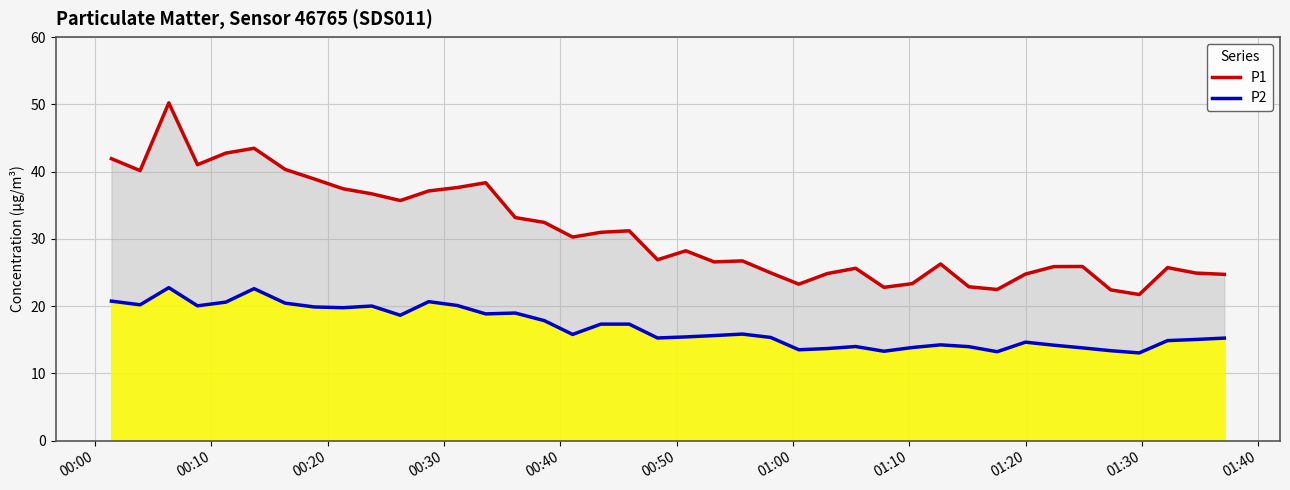

Reading right to left, list all the values displayed in this chart.

P1: 24.7	24.9	25.7	21.7	22.4	25.9	25.9	24.8	22.5	22.9	26.3	23.4	22.8	25.6	24.9	23.3	24.9	26.7	26.6	28.2	26.9	31.2	31.0	30.3	32.5	33.2	38.4	37.6	37.1	35.7	36.7	37.5	38.9	40.3	43.5	42.8	41.0	50.2	40.1	41.9
P2: 15.2	15.1	14.9	13.1	13.4	13.8	14.2	14.7	13.2	14.0	14.2	13.8	13.3	14.0	13.7	13.5	15.3	15.8	15.6	15.4	15.3	17.3	17.3	15.8	17.9	19.0	18.9	20.1	20.7	18.6	20.0	19.8	19.9	20.4	22.6	20.6	20.1	22.8	20.2	20.8